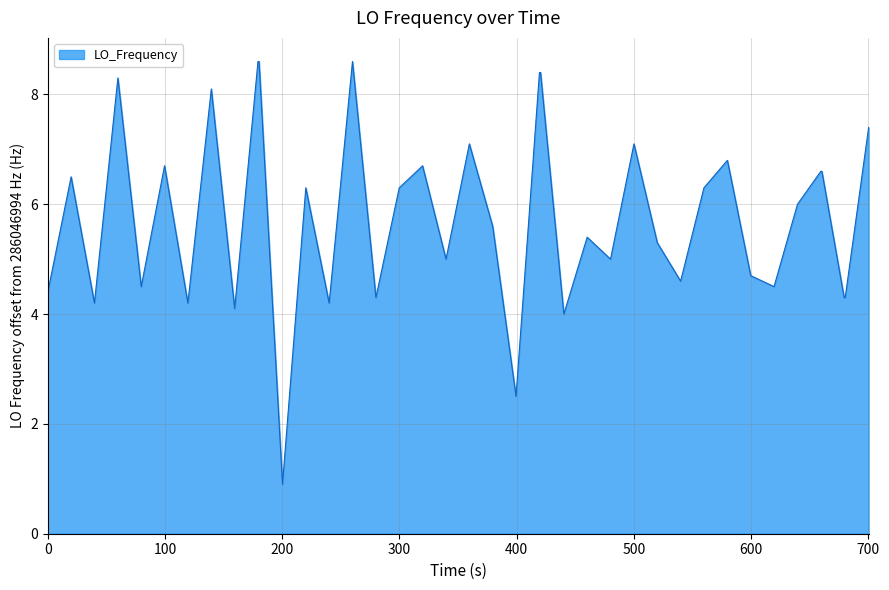

True or false: the data has more than 1 interior local peaks.

True